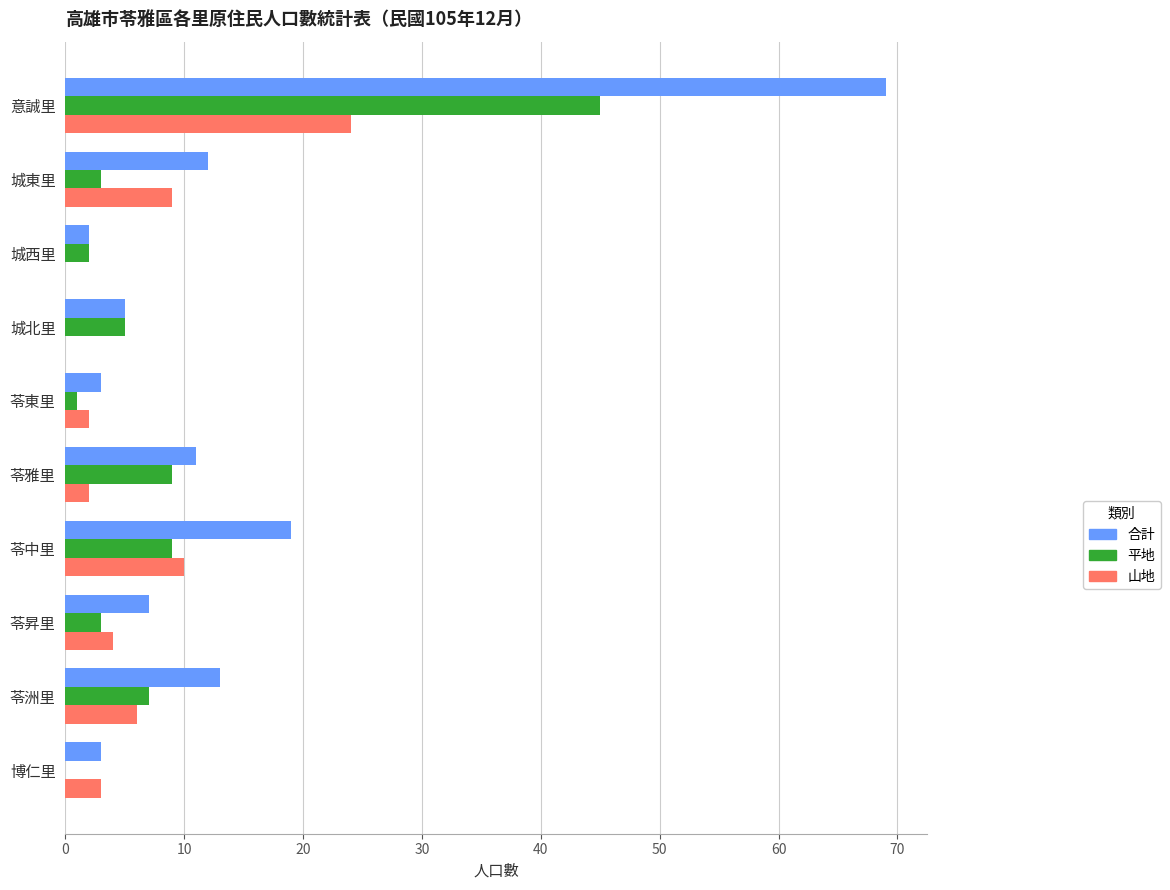

Which category has the highest value in the 合計 series?

意誠里